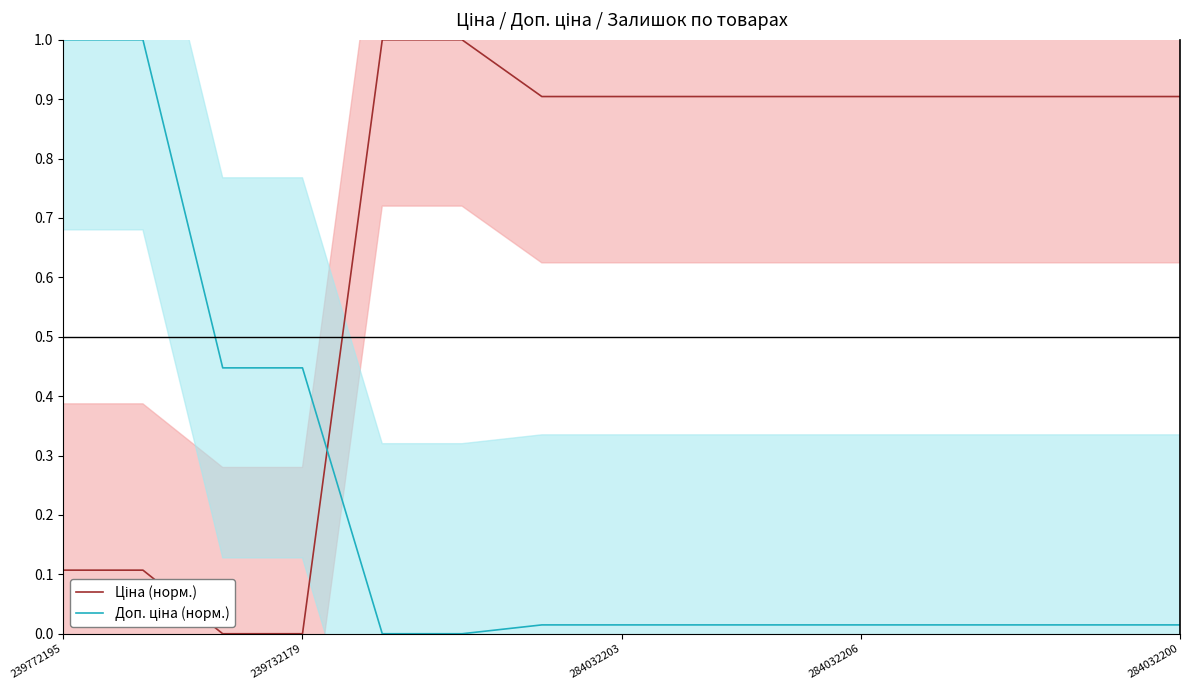

True or false: Доп. ціна (норм.) and Ціна (норм.) intersect in this chart.

True